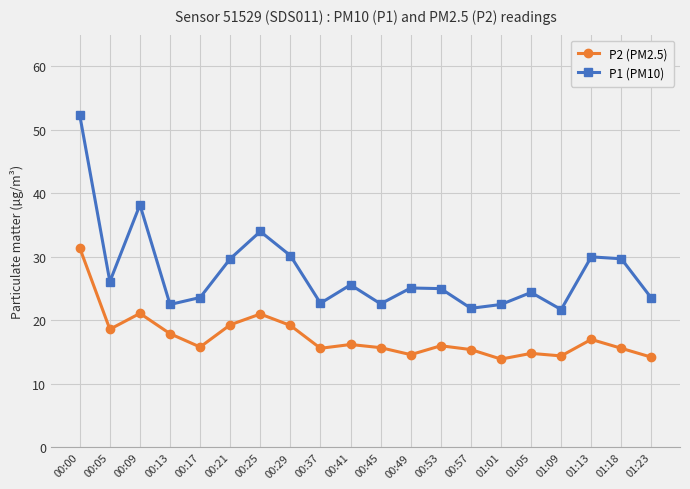

What is the total value across all series at 00:37?

38.3